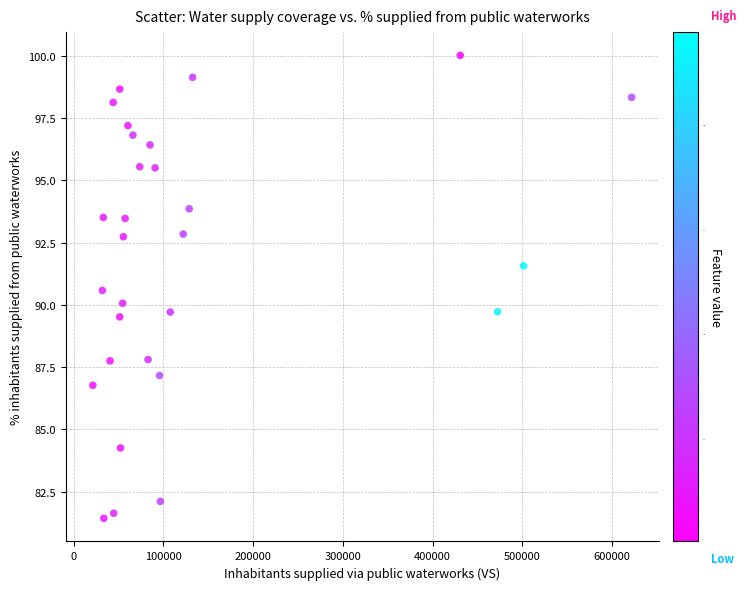

What is the range of Y values (max minus min)?

18.6